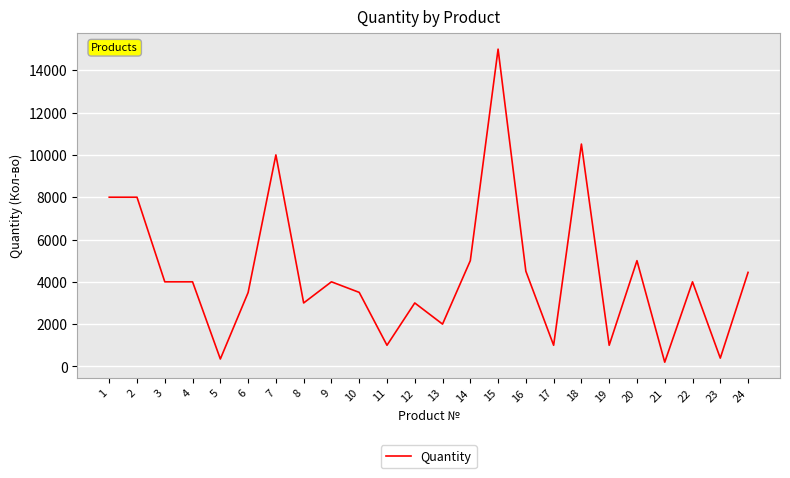

Which has a higher value, 7 or 3?

7